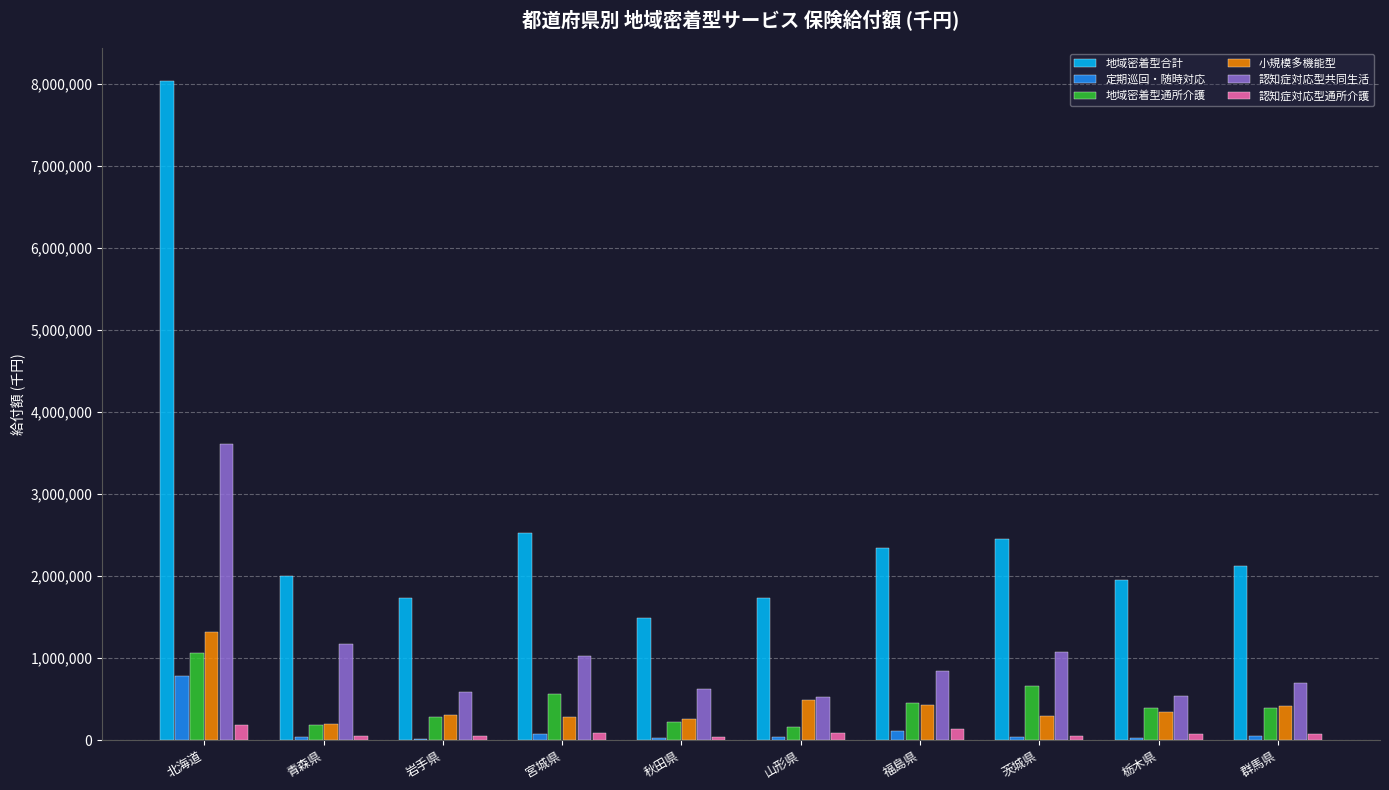

Is it true that 認知症対応型共同生活 equals 846378.8 at 福島県?

True